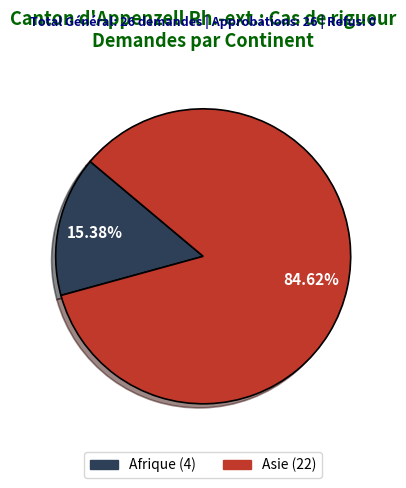

How much of the chart is everything except Asie?

15.4%